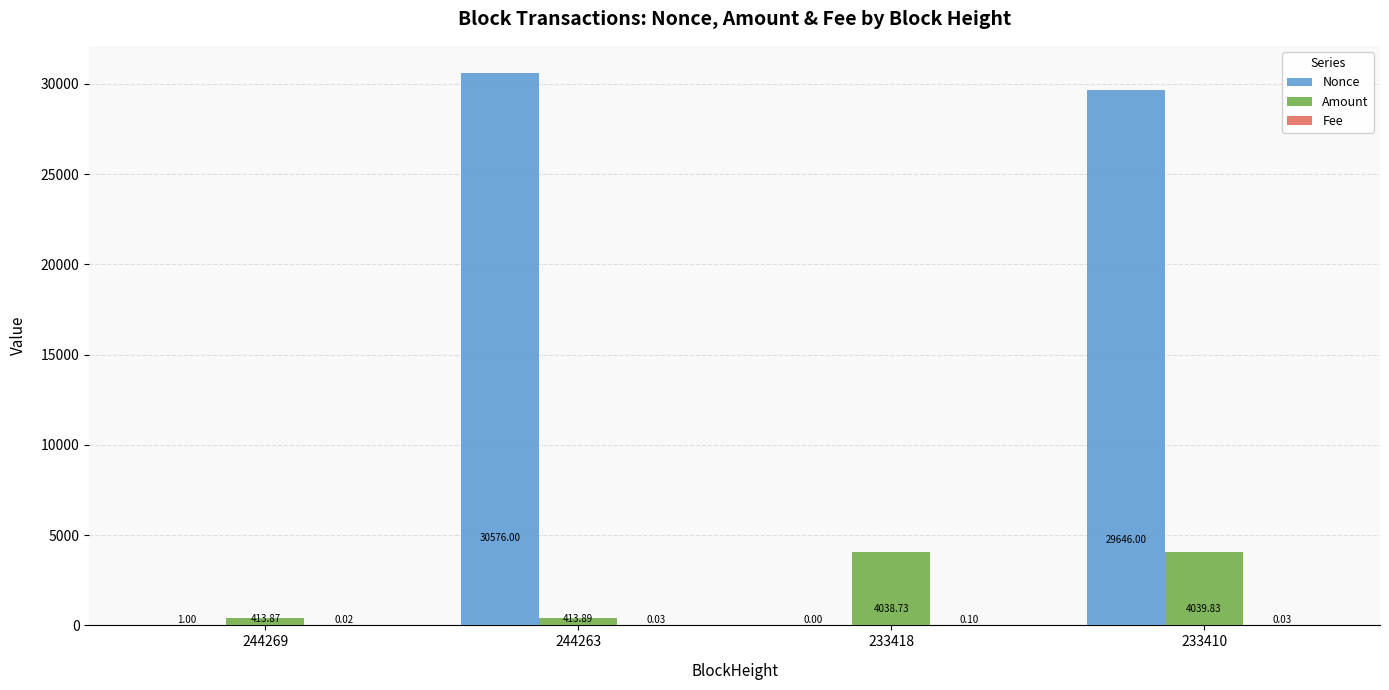

What is the sum of all Nonce values?

60223.0